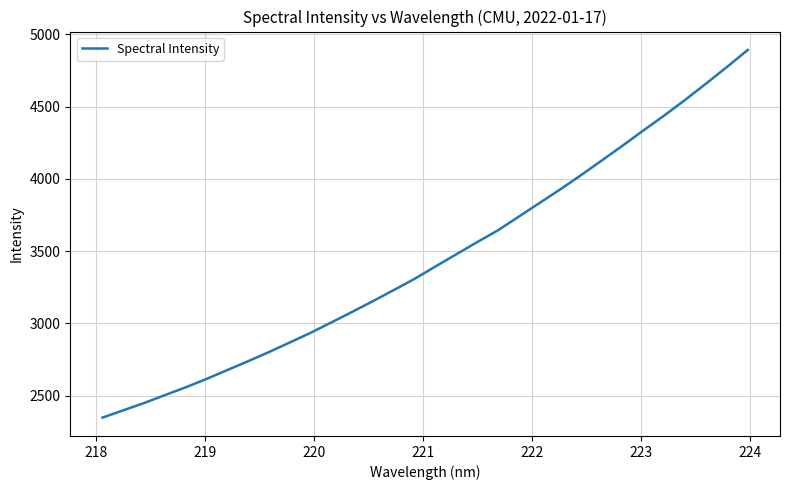

What is the difference between the maximum and minimum values?

2544.6